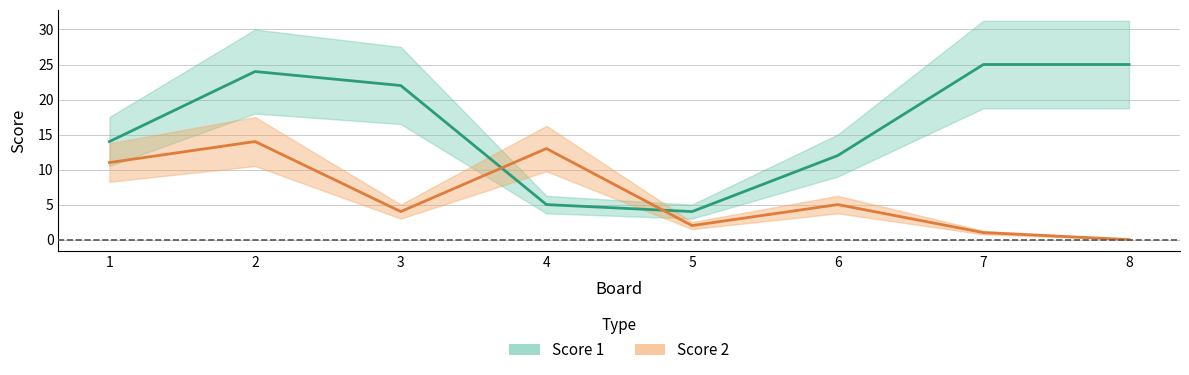

At which category is the sum across all series the highest?

2